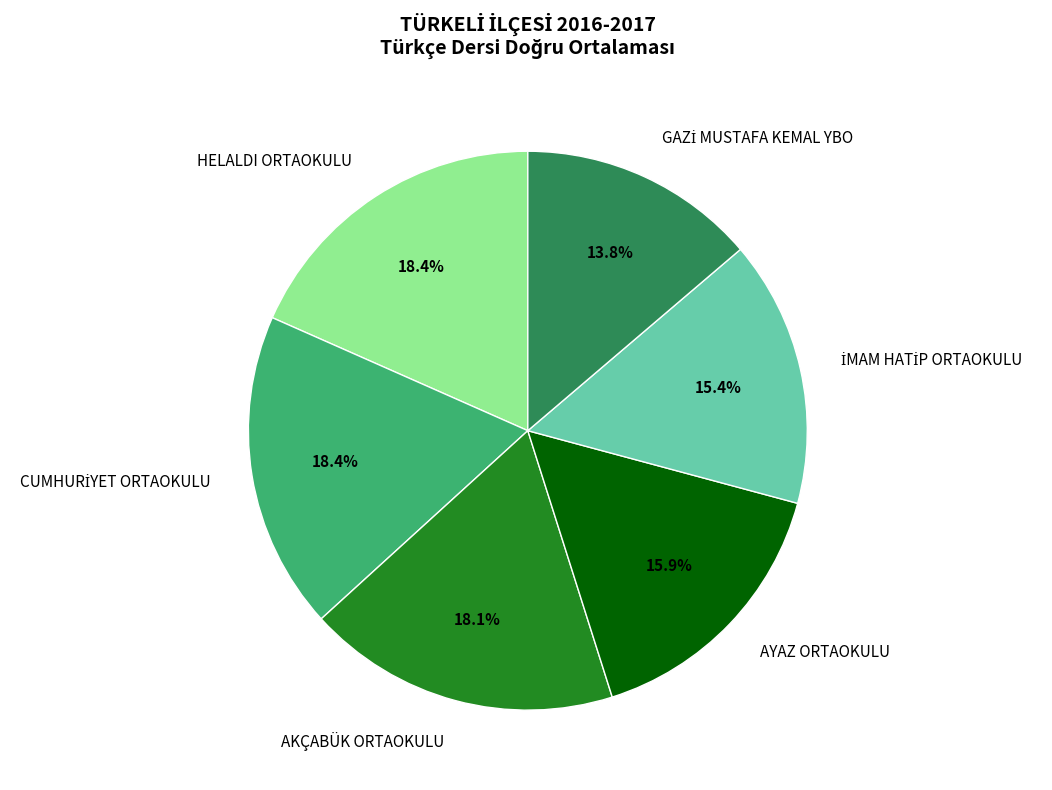

True or false: AYAZ ORTAOKULU accounts for 2% of the total.

False